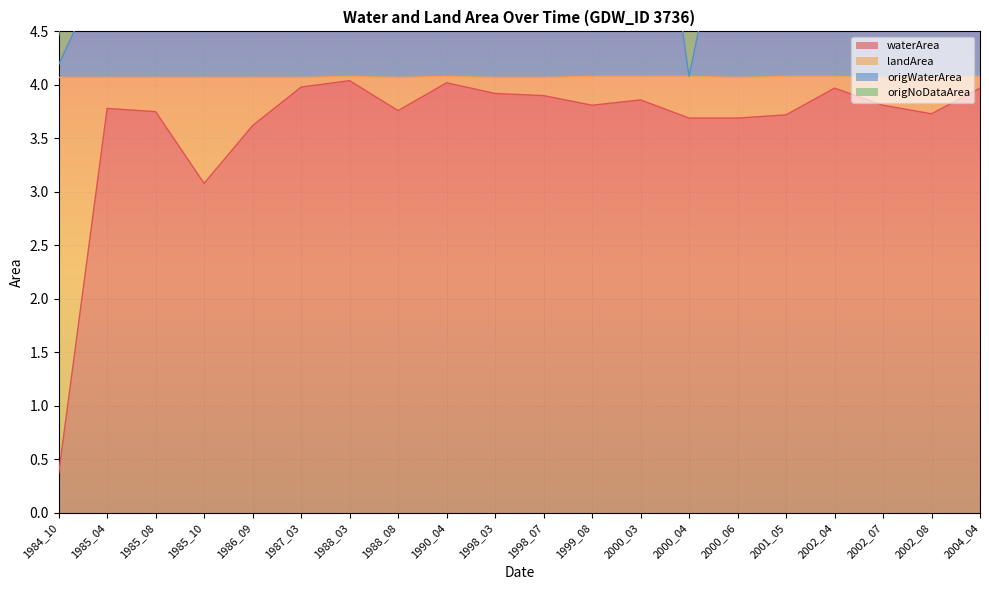

The waterArea series shows 2.2 at 2002_07. True or false?

False